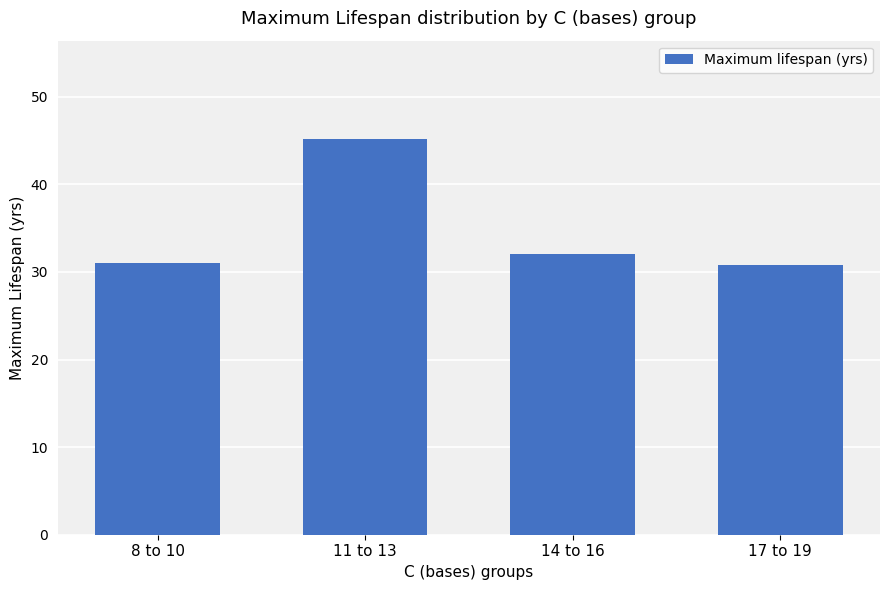

What position from the left is 14 to 16?

3